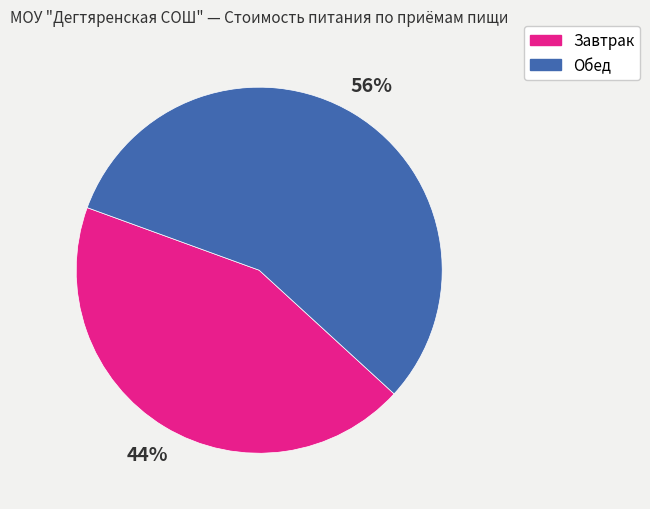

Between Завтрак and Обед, which is larger?

Обед